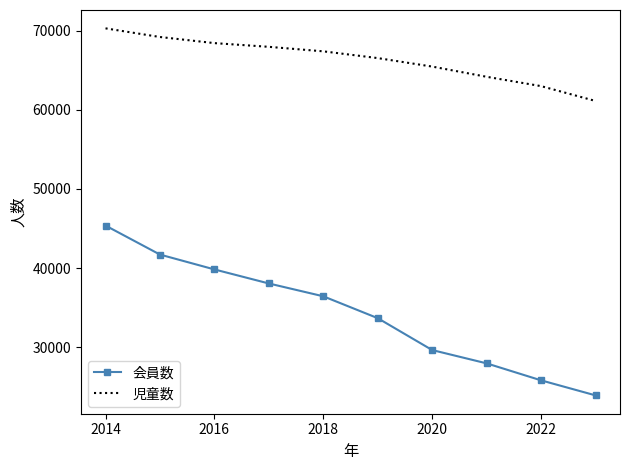

Which series has the largest range (max minus min)?

会員数